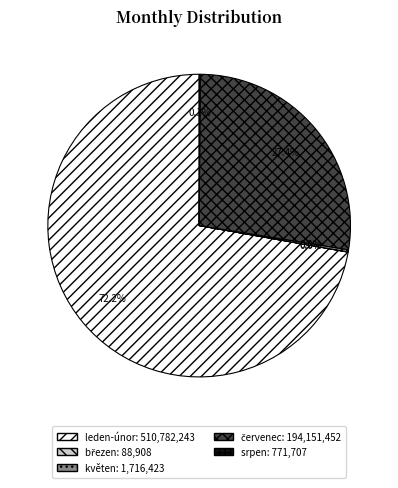

What is the largest slice in the pie chart?

leden-únor